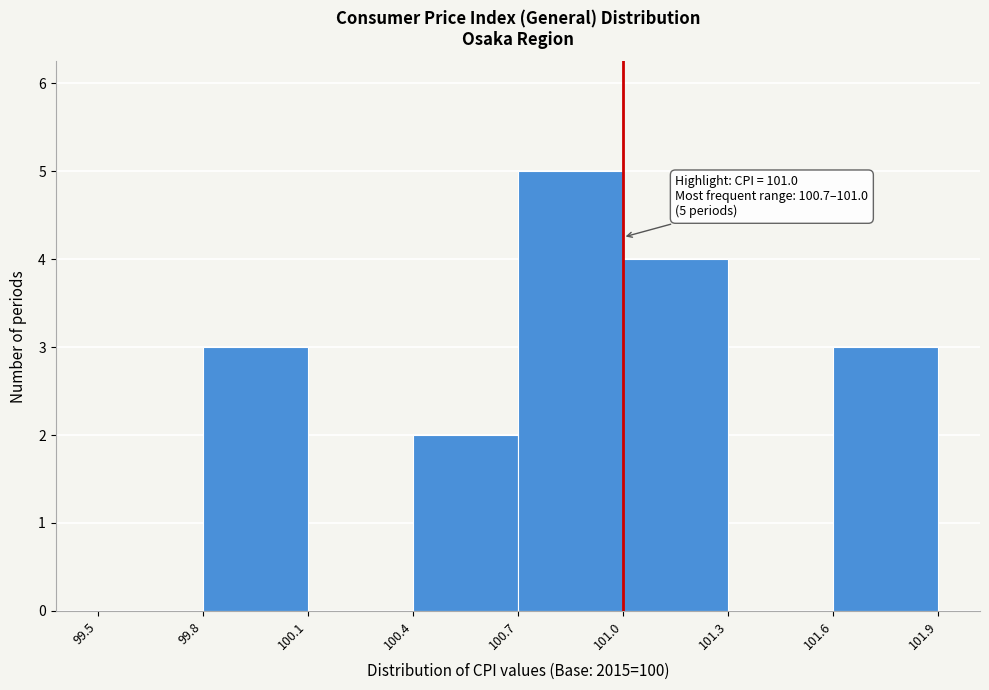

Which range on the x-axis has the tallest bar?

100.7 to 101.0